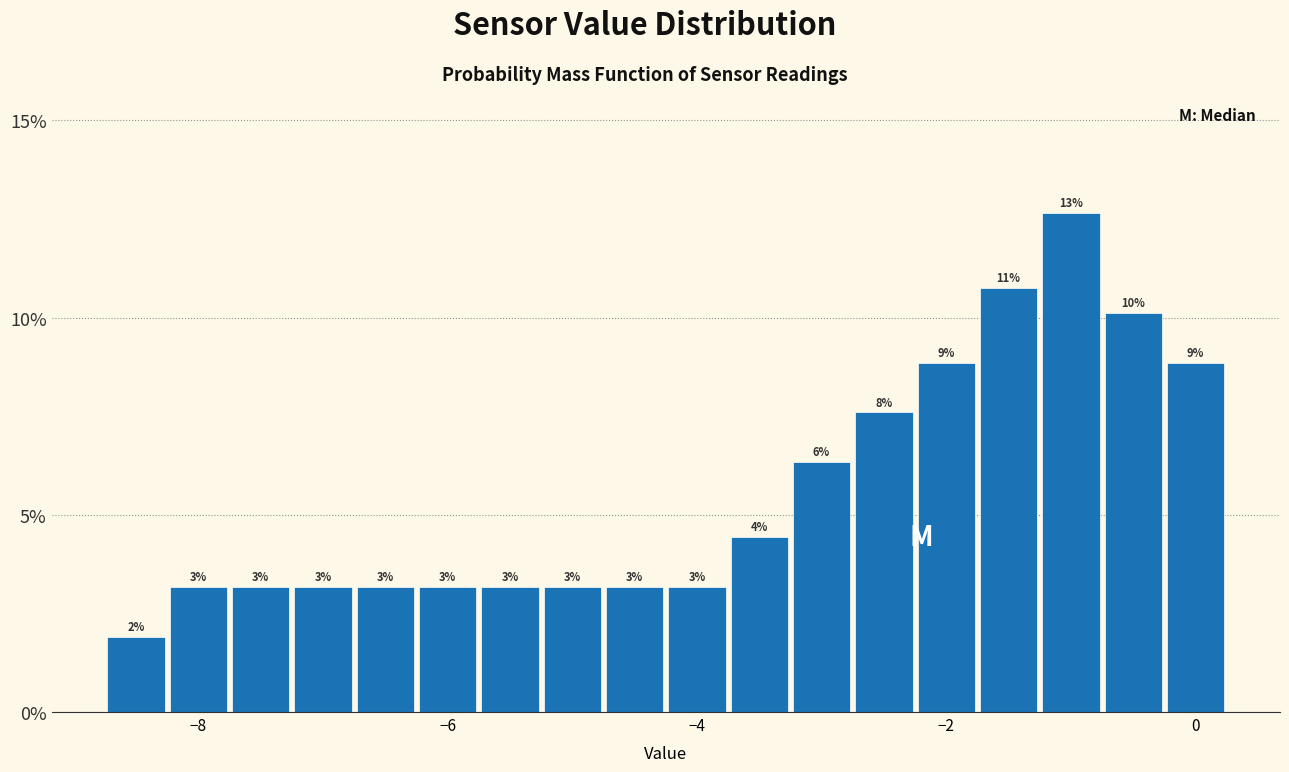

Around what value on the x-axis is the tallest bar? Give the approximate position of its centre, as read against the axis.

-1.0